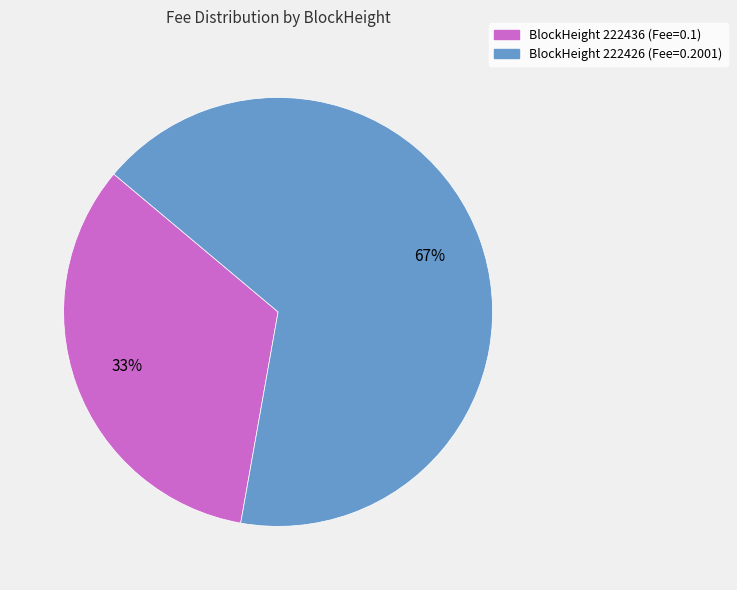

Does any single category account for the majority?

Yes